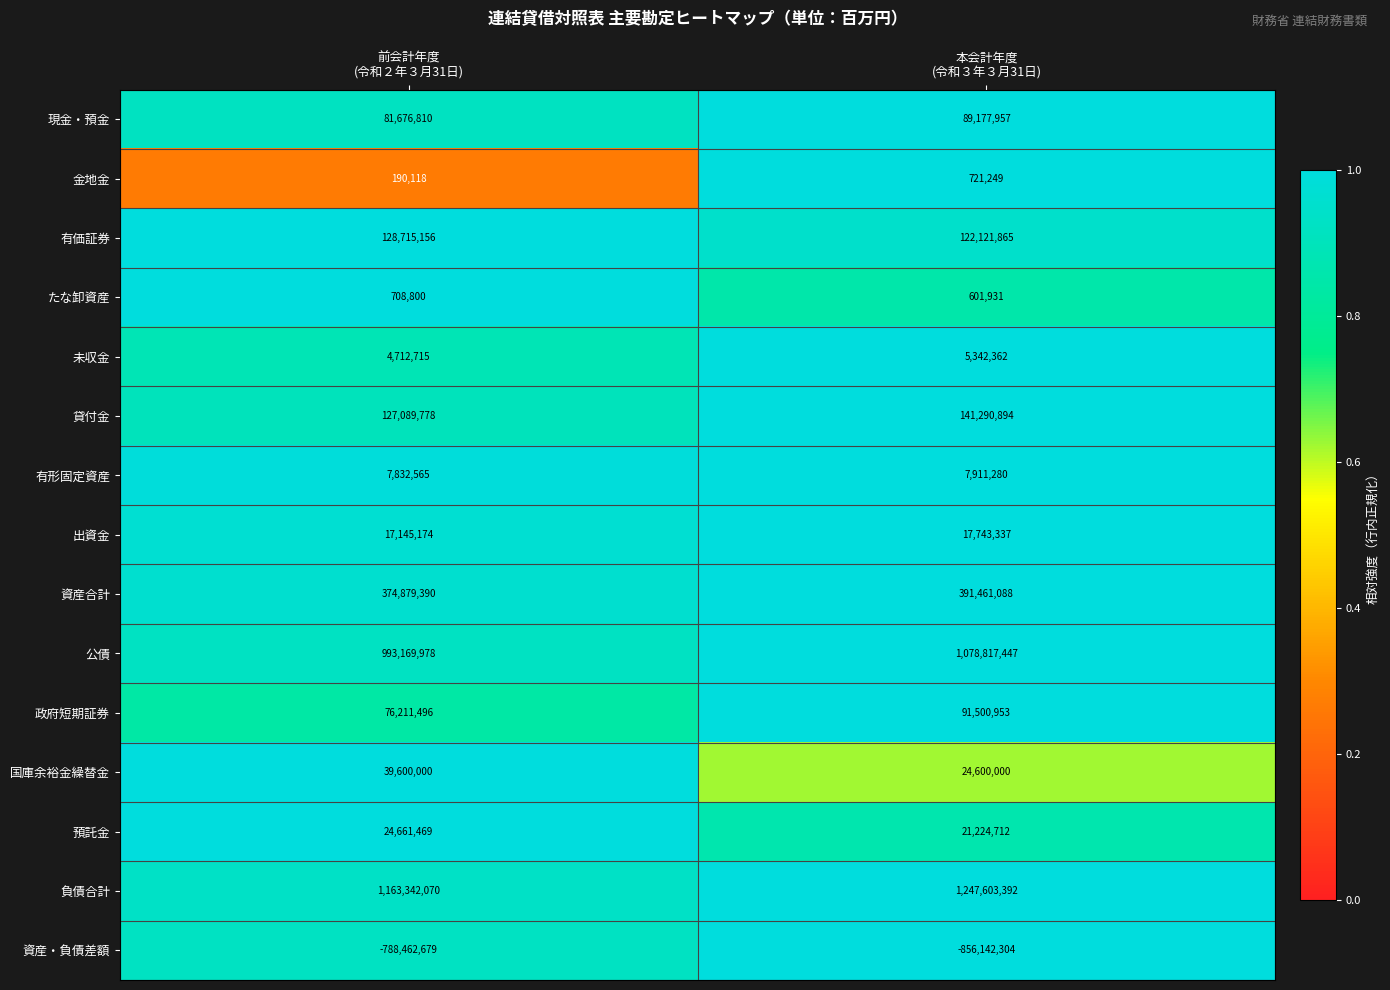

Rank the series by their maximum value, from highest to lowest.

負債合計, 公債, 資産合計, 貸付金, 有価証券, 政府短期証券, 現金・預金, 国庫余裕金繰替金, 預託金, 出資金, 有形固定資産, 未収金, 金地金, たな卸資産, 資産・負債差額